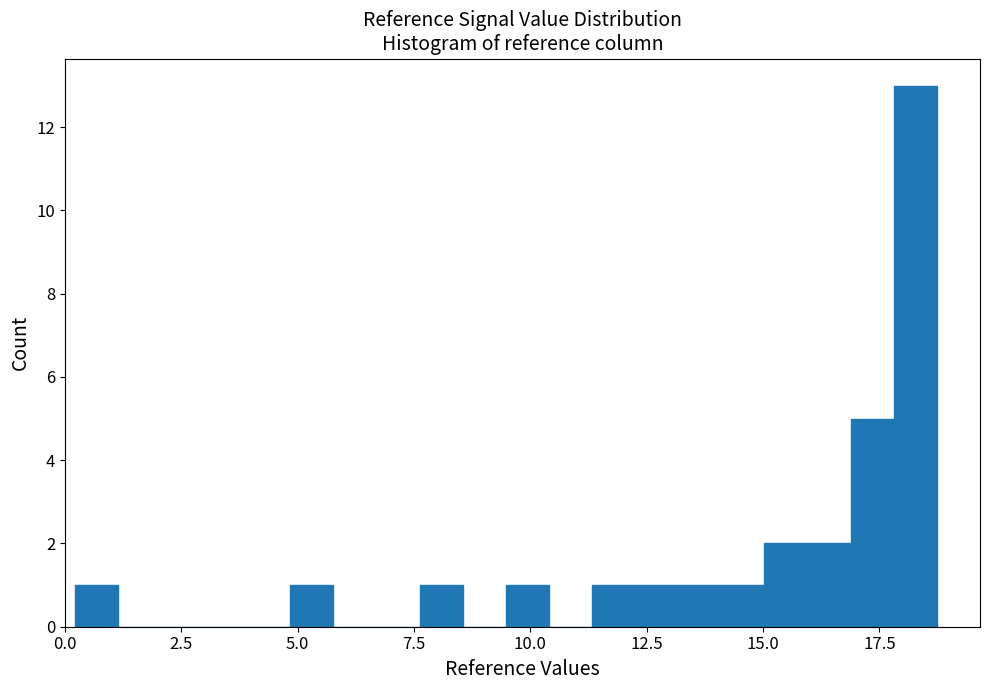

Read against the x-axis, roughly where is the centre of the tallest bar?

18.5